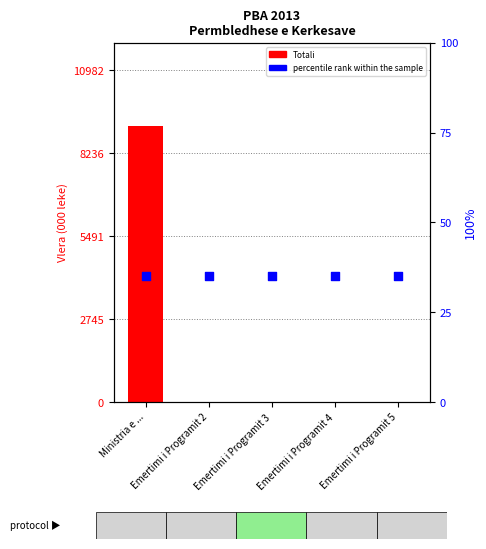

Which series contains the lowest Y value?

Totali